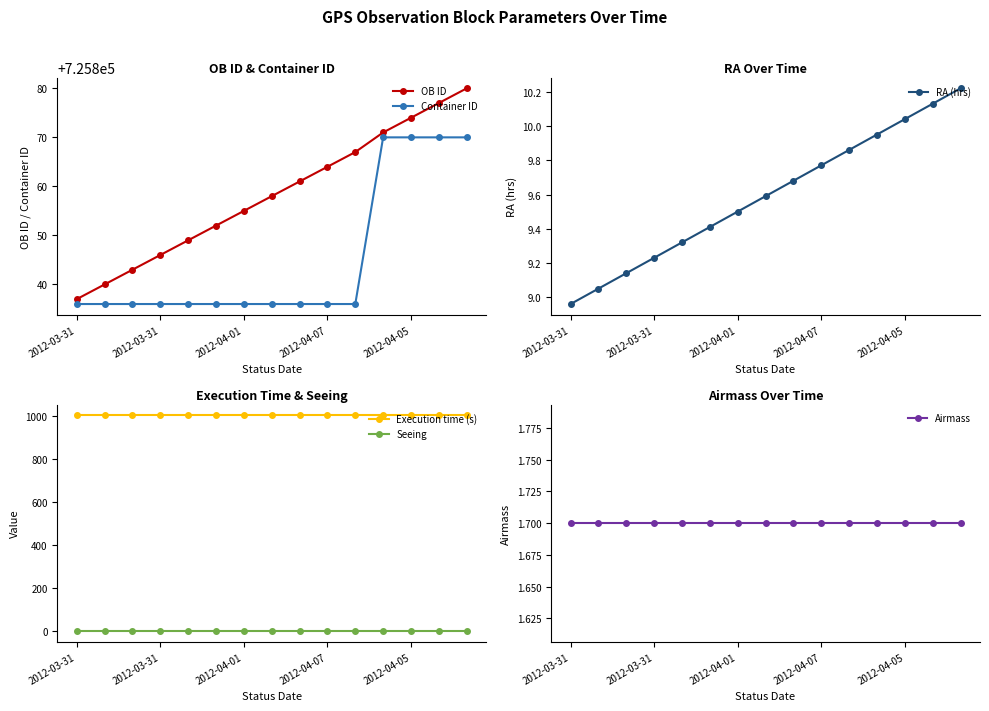

True or false: Execution time (s) and Airmass intersect in this chart.

False